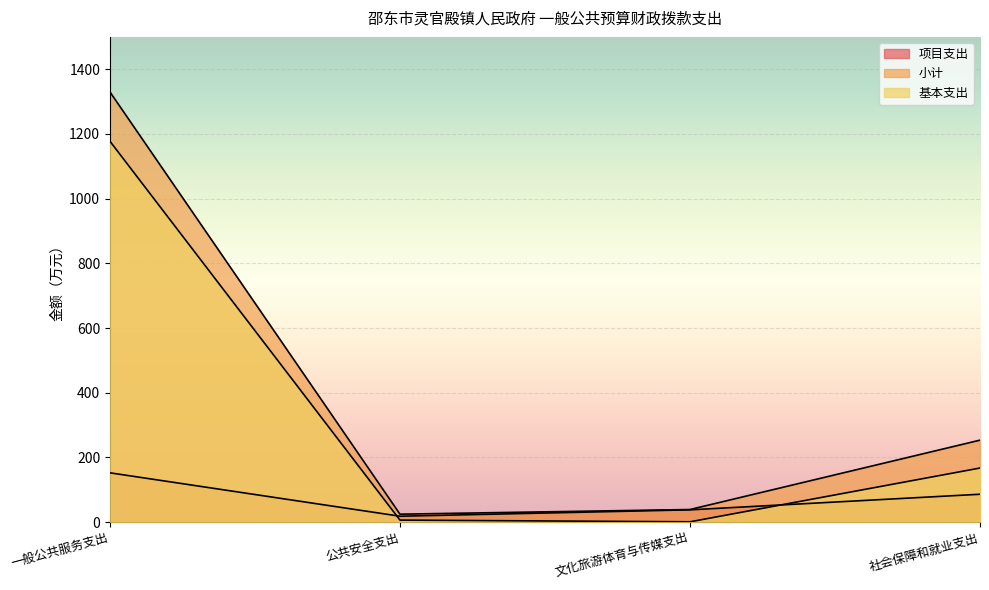

What is the sum of the 项目支出 values at 公共安全支出 and 文化旅游体育与传媒支出?

56.3